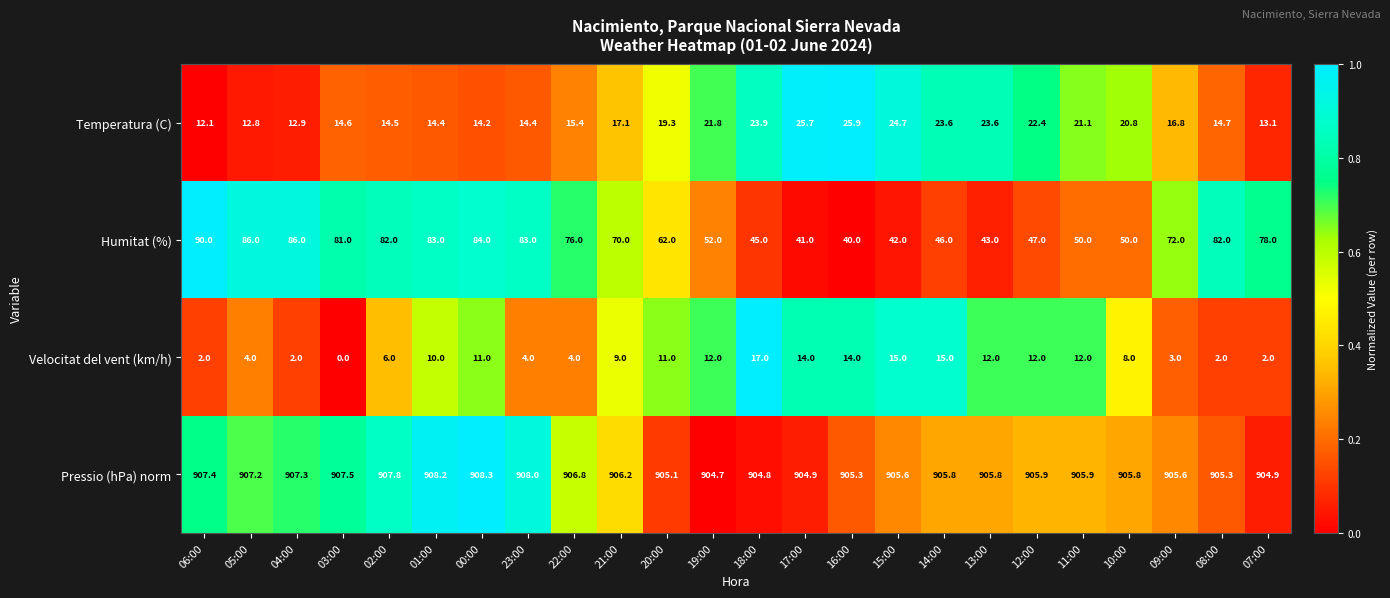

What is the average value of the Pressio (hPa) norm series?

906.3